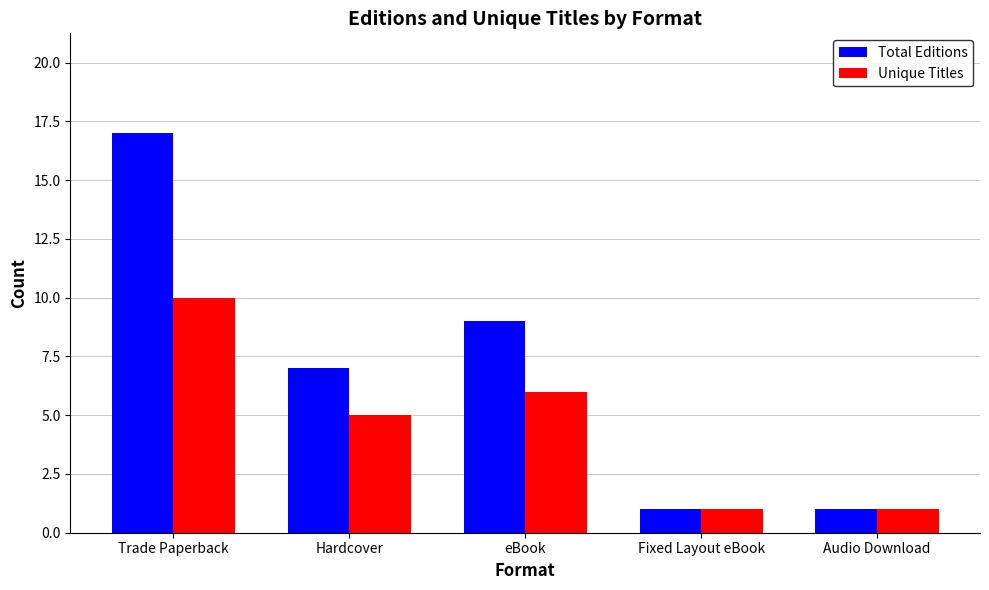

How many distinct data groups are displayed?

2